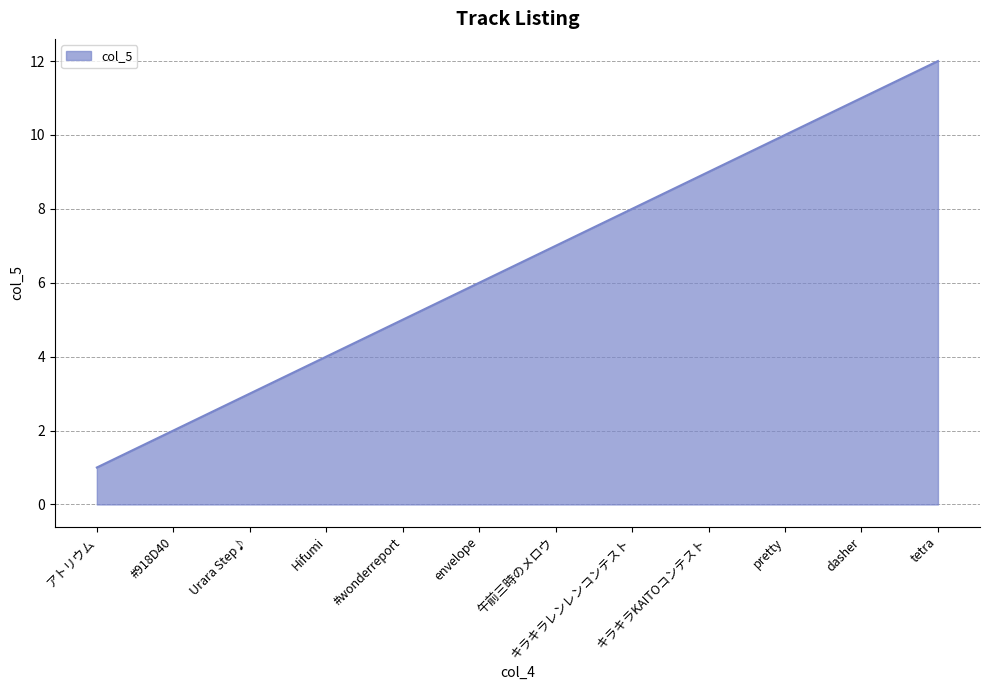

What is the approximate value at Hifumi?

4